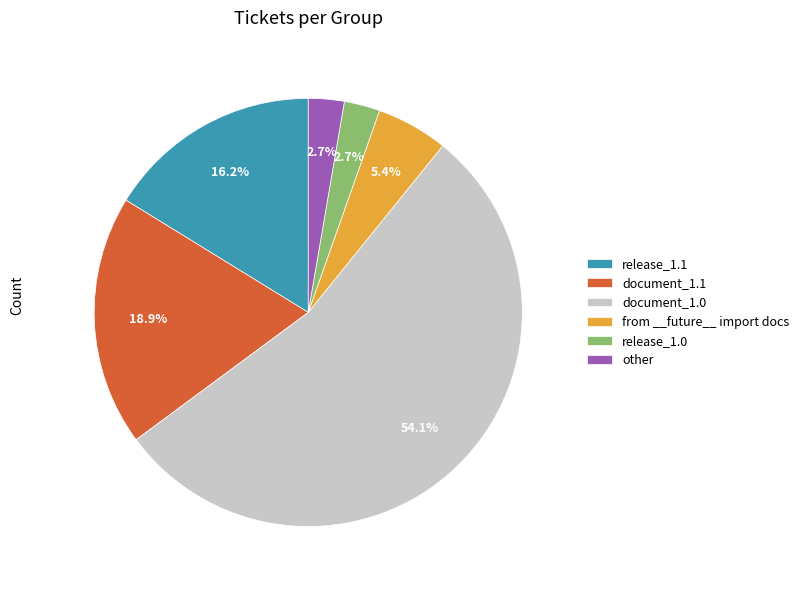

To the nearest percent, what percentage of the pie is document_1.0?

54%